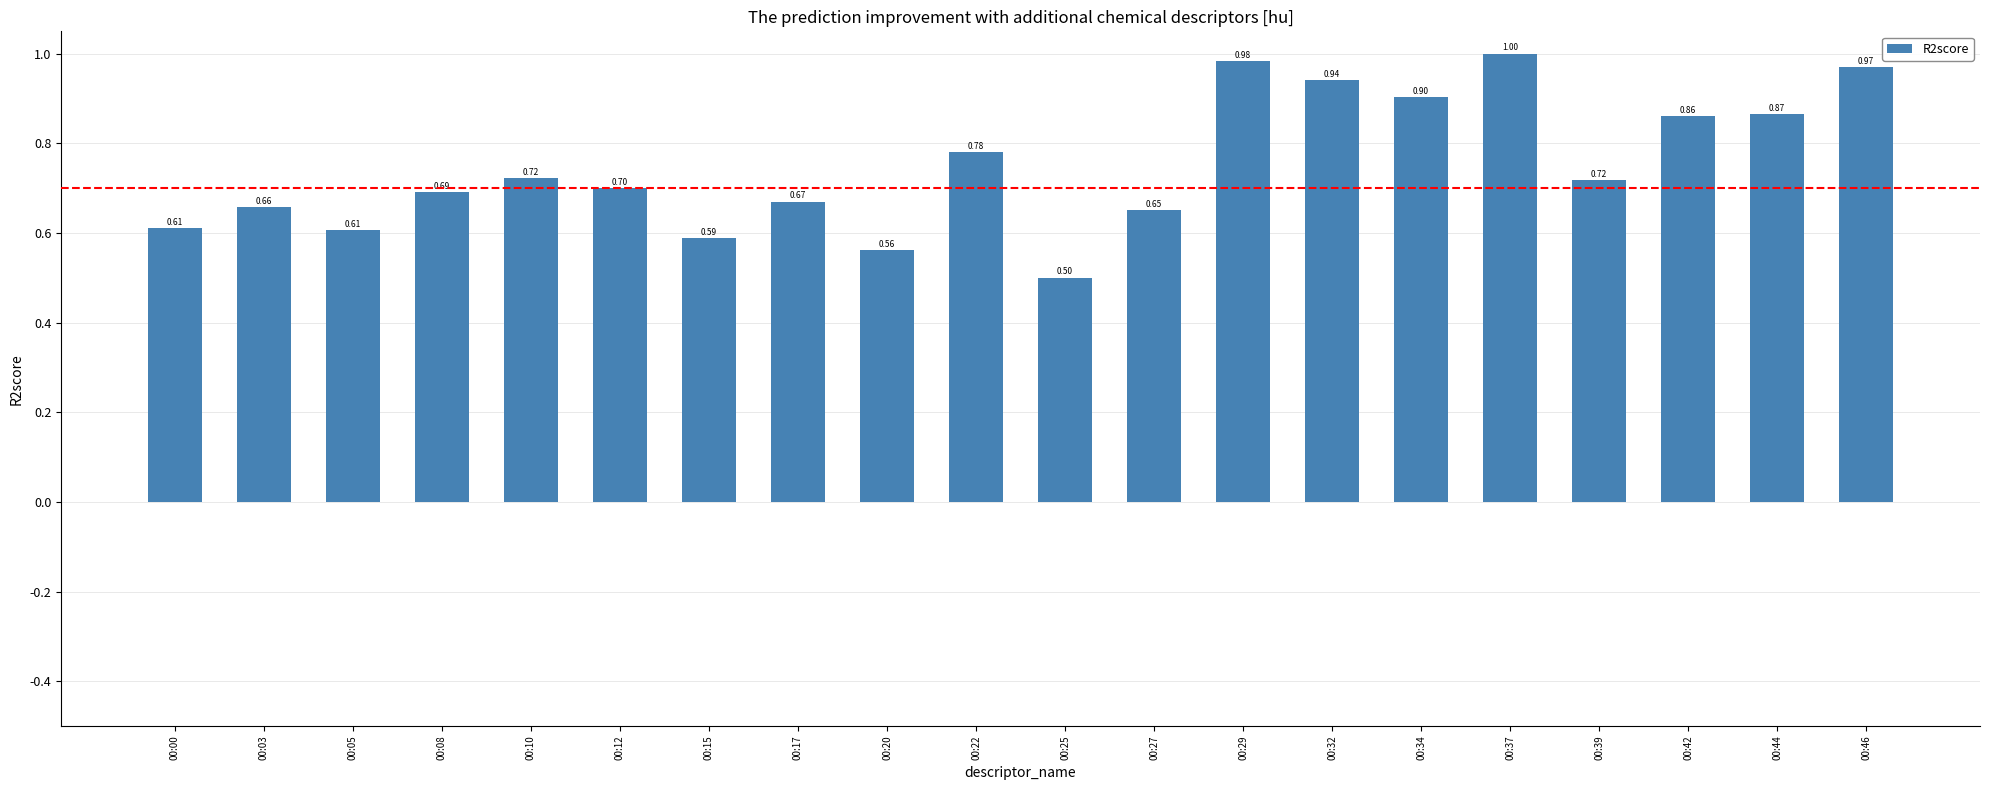

What is the difference between the maximum and second lowest values?

0.4